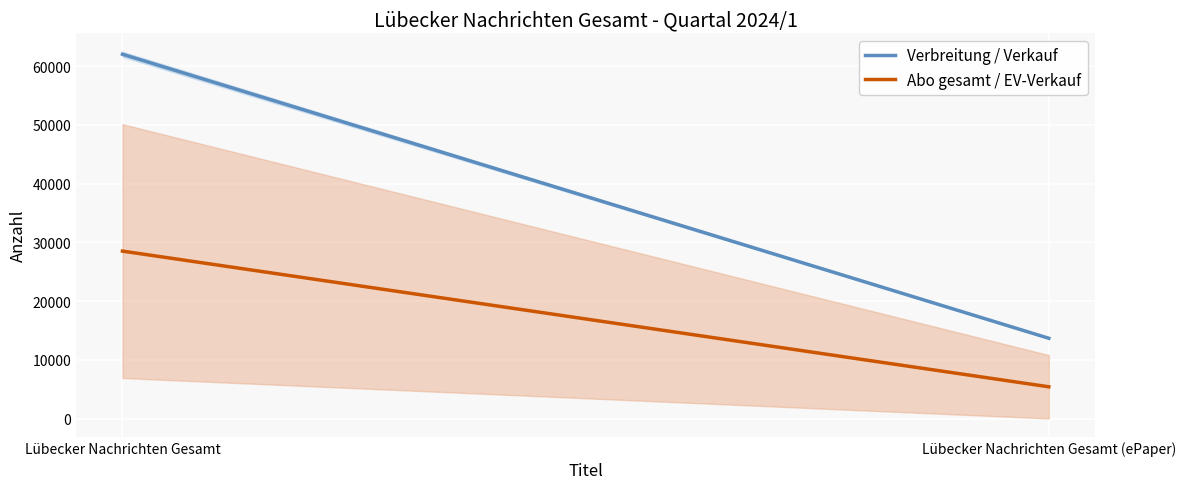

At which label does Abo gesamt / EV-Verkauf reach its peak?

Lübecker Nachrichten Gesamt